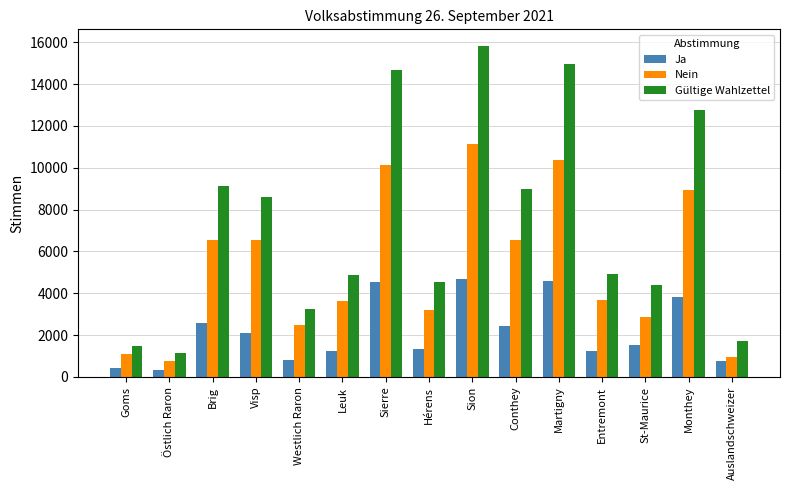

Read the Gültige Wahlzettel value at Leuk.

4876